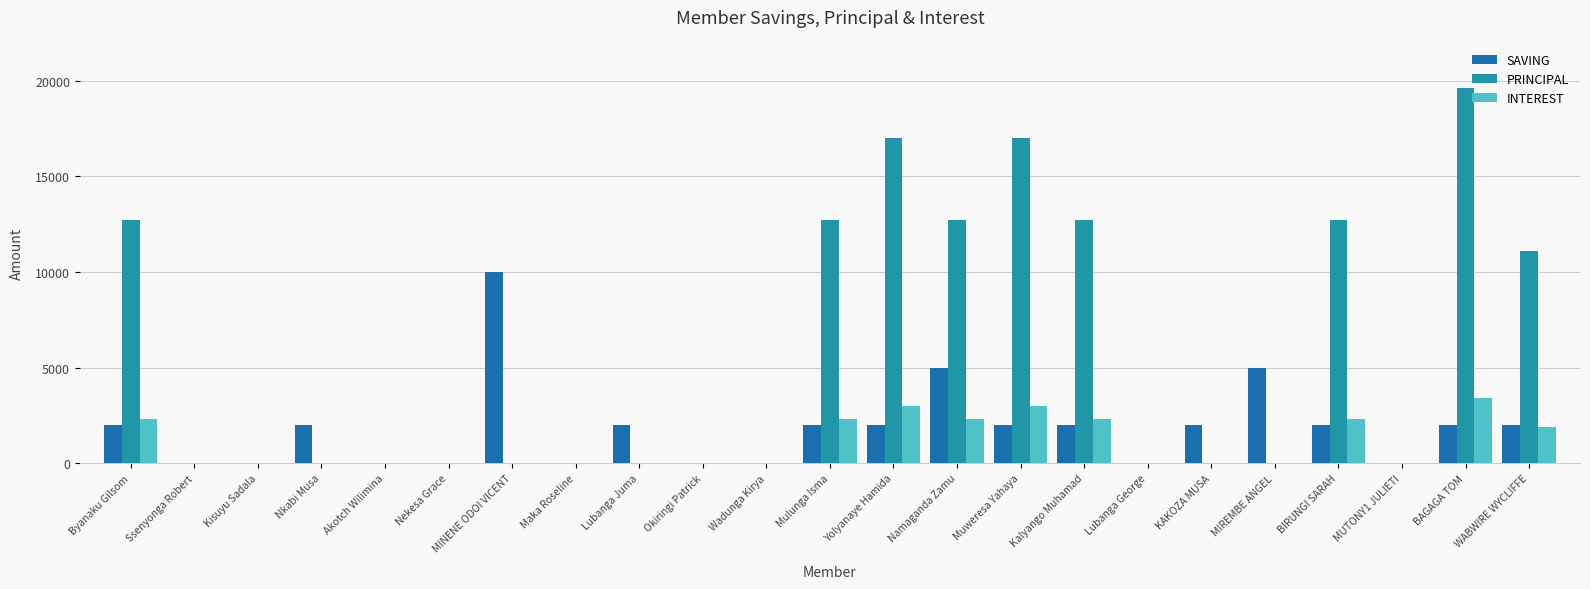

What is the sum of all INTEREST values?

22800